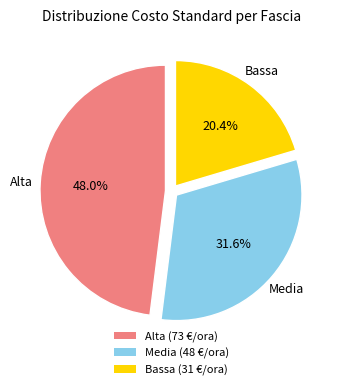

Approximately how many times larger is the value at Bassa (31 €/ora) compared to Media (48 €/ora)?

0.6